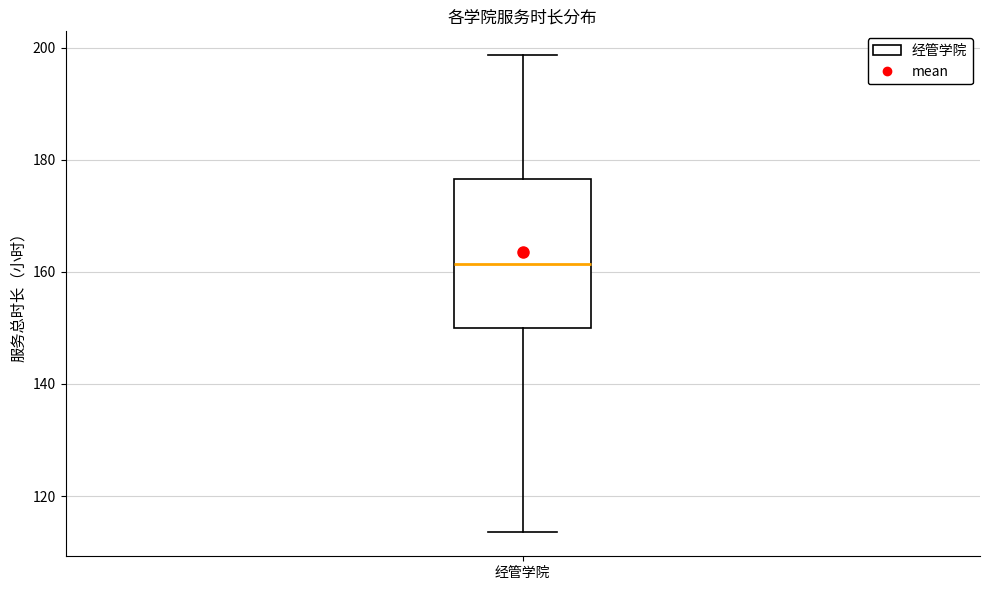

Where does the median line of the box for 经管学院 sit on the y-axis? The values are not printed on the chart, so give them approximately, as read against the axis.

162